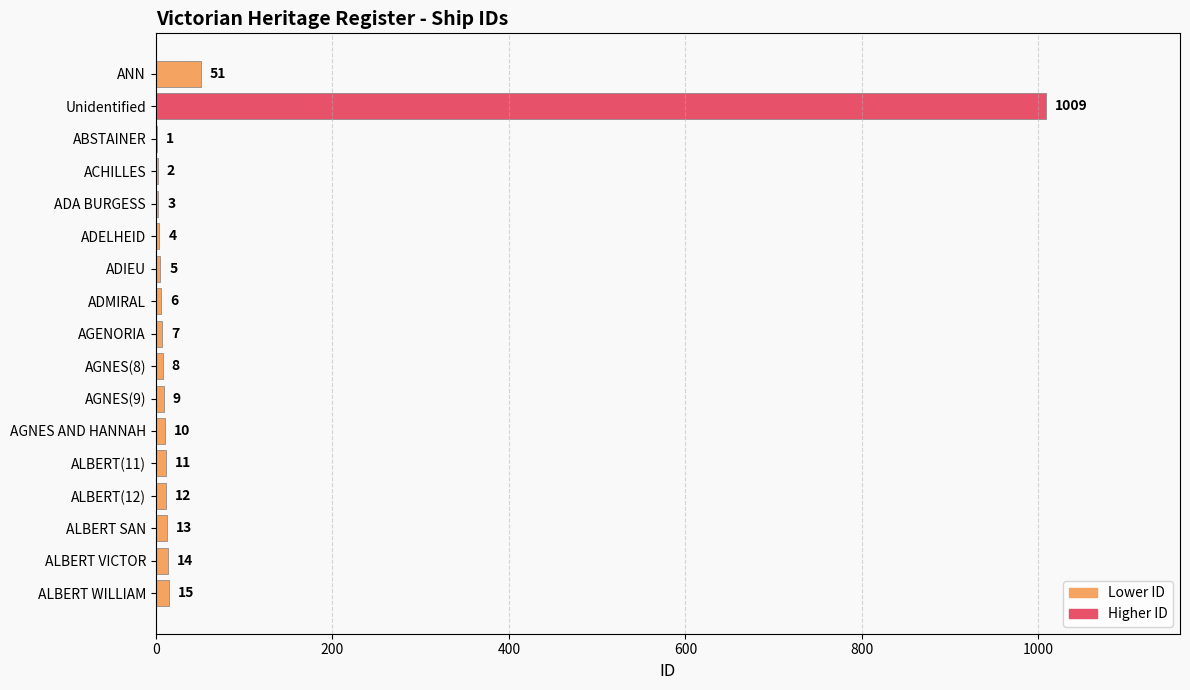

What is the sum of the values at ACHILLES and ALBERT VICTOR?

16